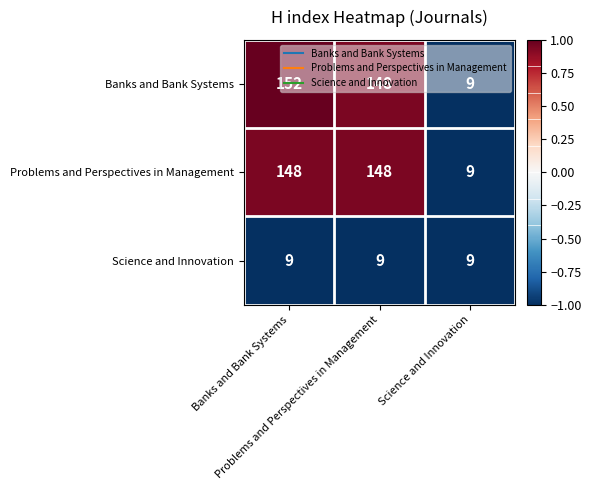

What is the minimum value shown in the chart?

9